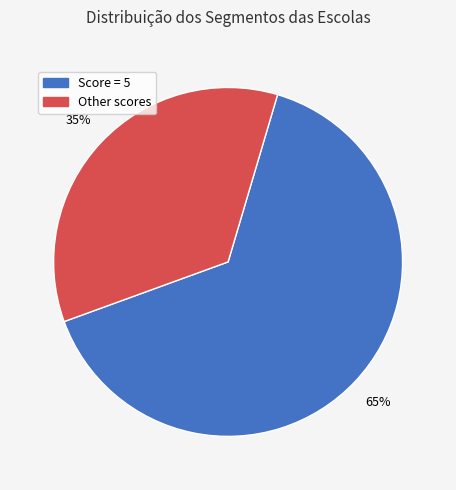

Is there any slice that represents more than half of the pie?

Yes